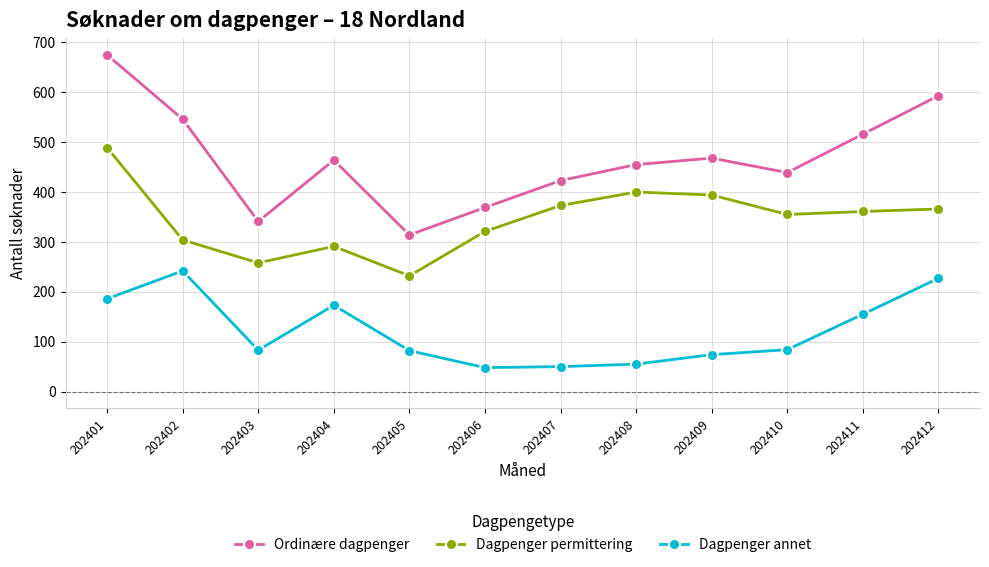

What is the difference between the Dagpenger permittering values at 202401 and 202412?

123